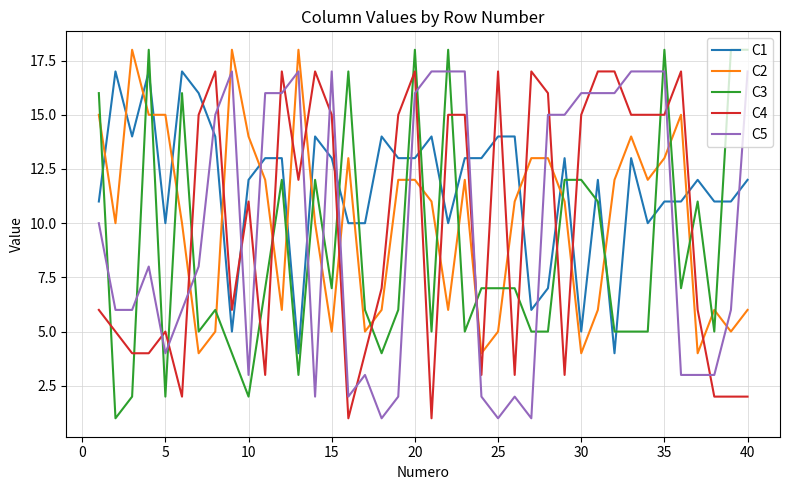

Which series has the largest range (max minus min)?

C3